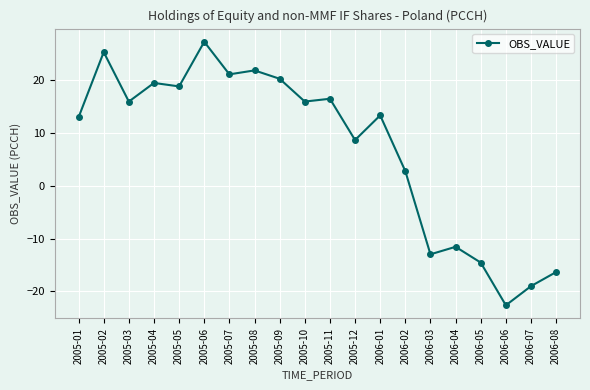

How many lines are shown in the chart?

1